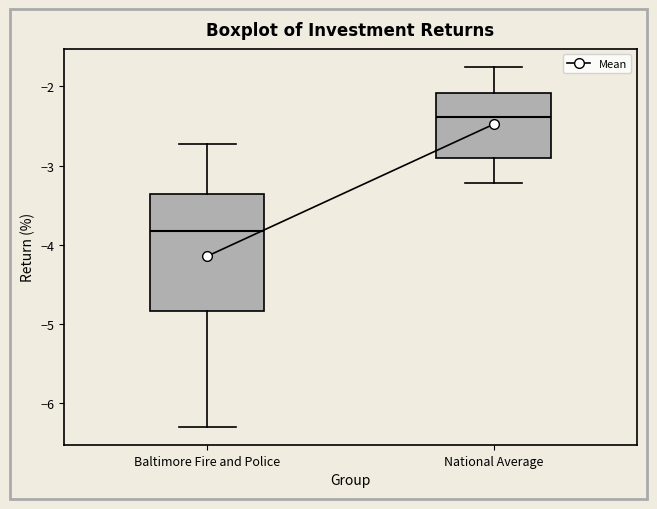

Where is the lower edge of the box for Baltimore Fire and Police on the y-axis? The values are not printed on the chart, so give them approximately, as read against the axis.

-4.8